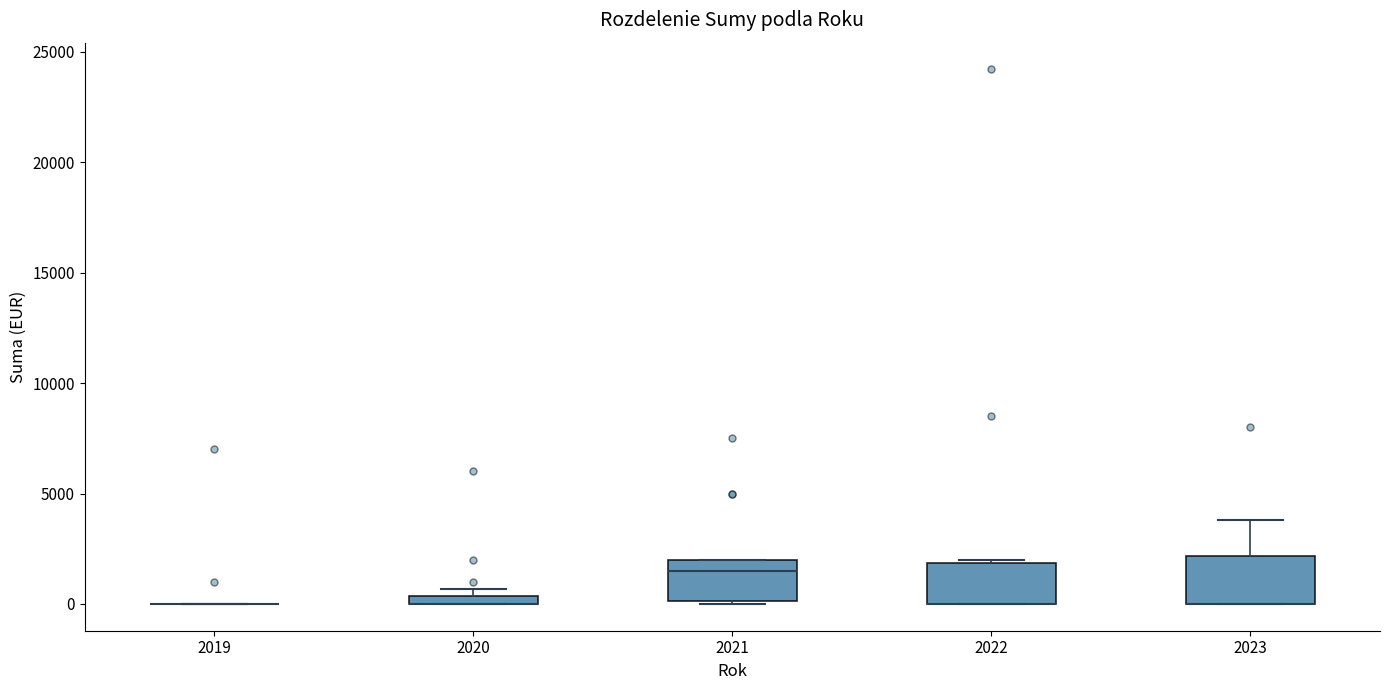

Where does the median line of the box at x = 2021 sit on the y-axis? The values are not printed on the chart, so give them approximately, as read against the axis.

1500